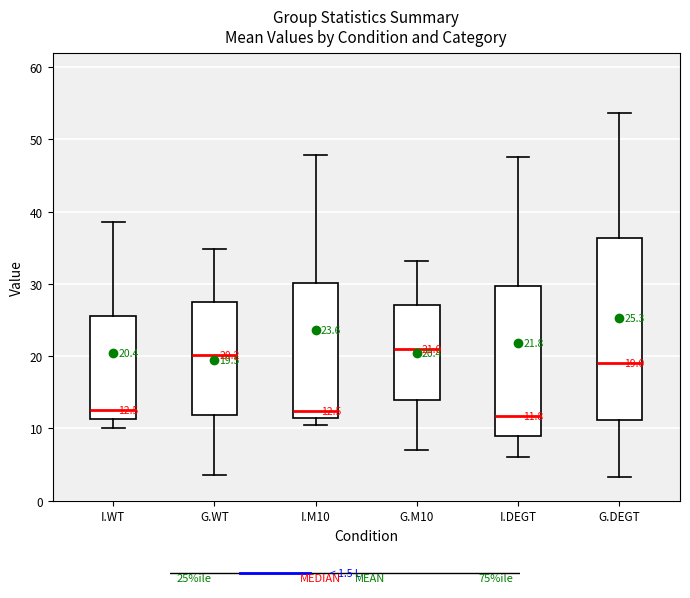

Comparing the boxes themselves (not the whiskers), which one is the tallest?

G.DEGT